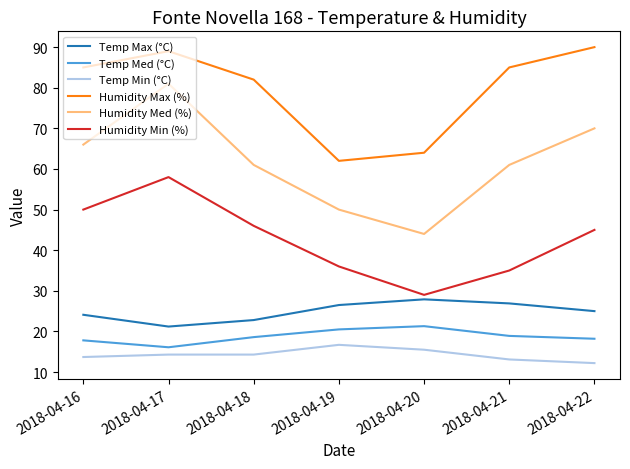

What is the maximum value shown in the chart?

90.0